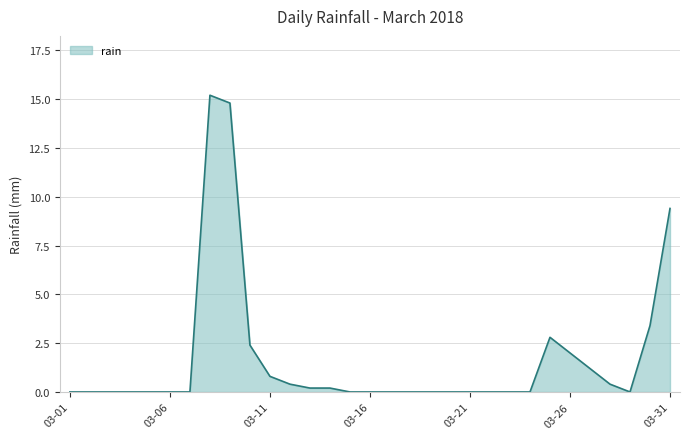

What is the greatest value displayed?

15.2